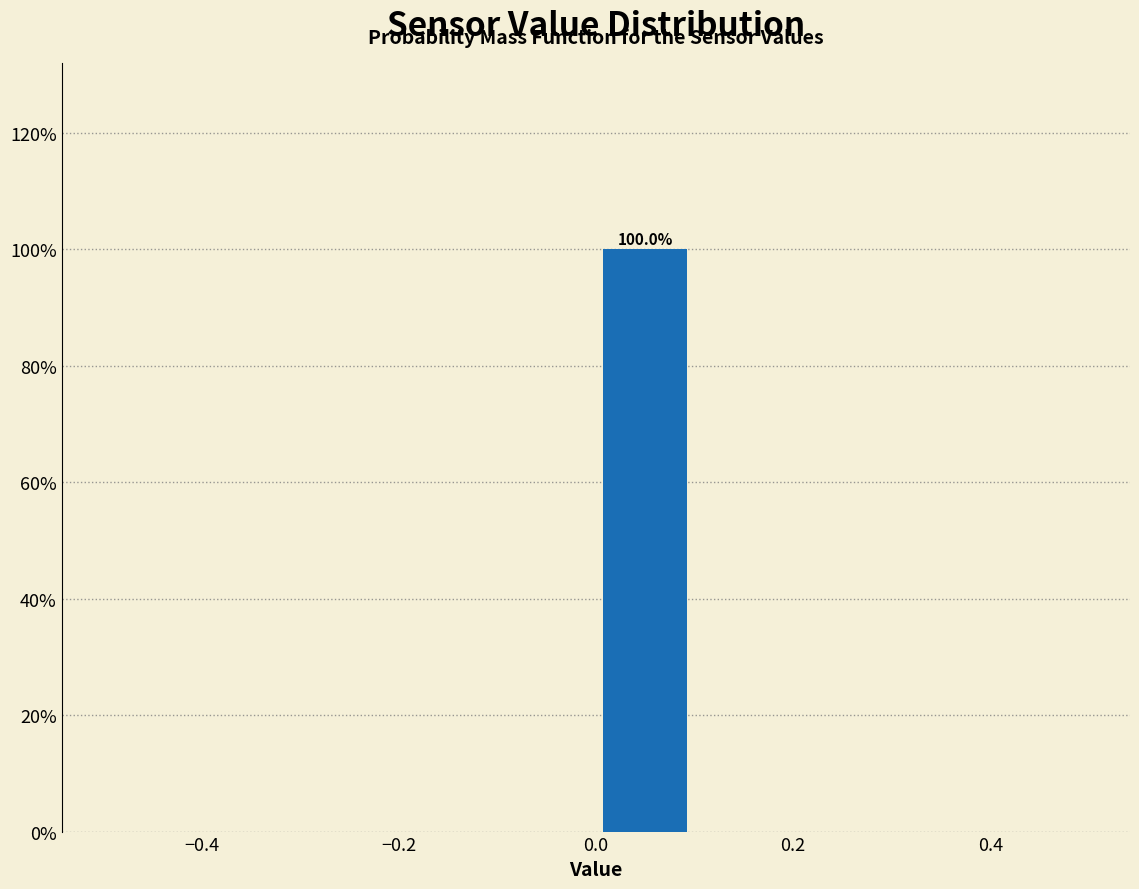

Which range on the x-axis has the tallest bar?

0.0 to 0.1